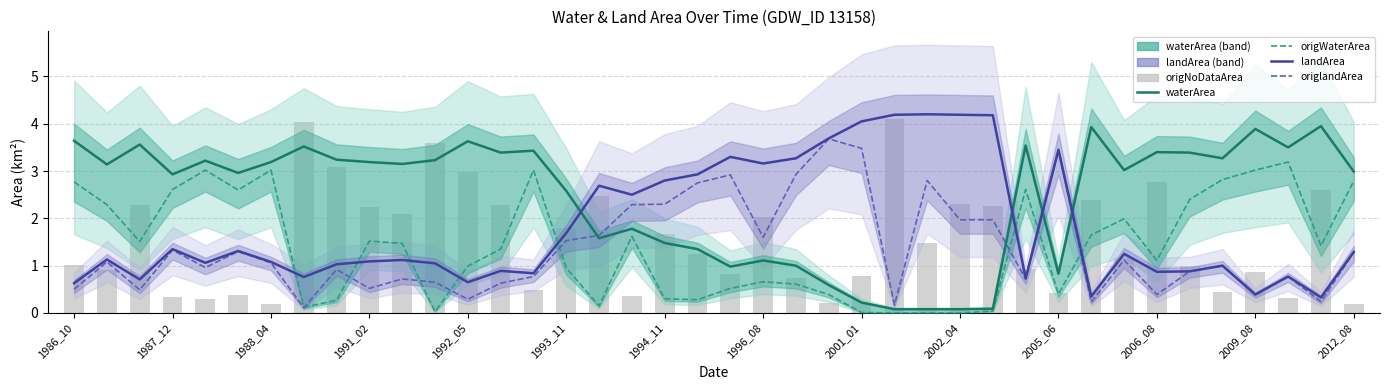

List the series in order of their peak value, highest first.

landArea, origNoDataArea, waterArea, origlandArea, origWaterArea